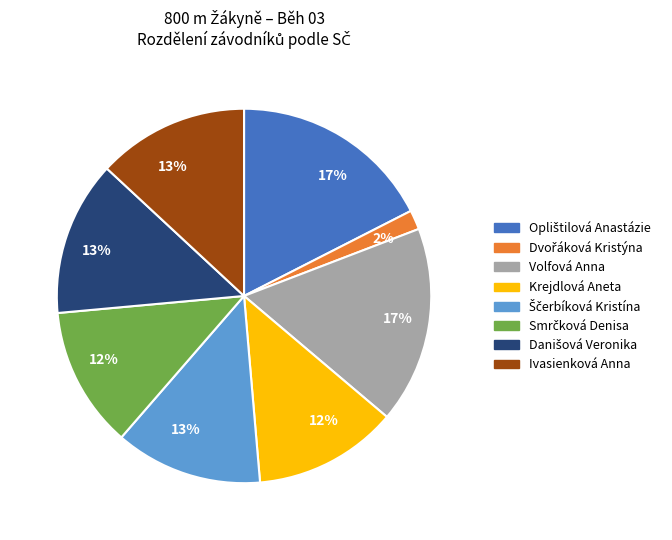

Is there any slice that represents more than half of the pie?

No